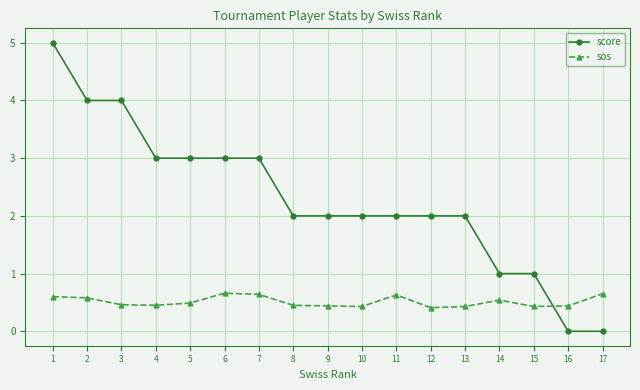

Is the value of score at 14 greater than the value of sos at 1?

Yes